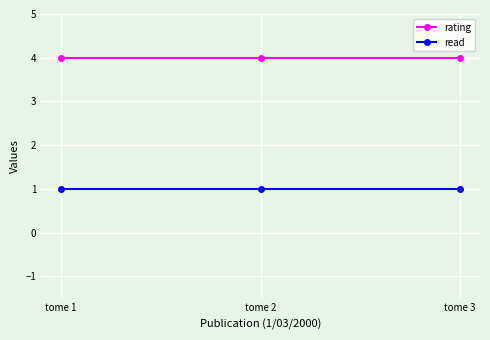

The value of rating at tome 2 is 2. True or false?

False